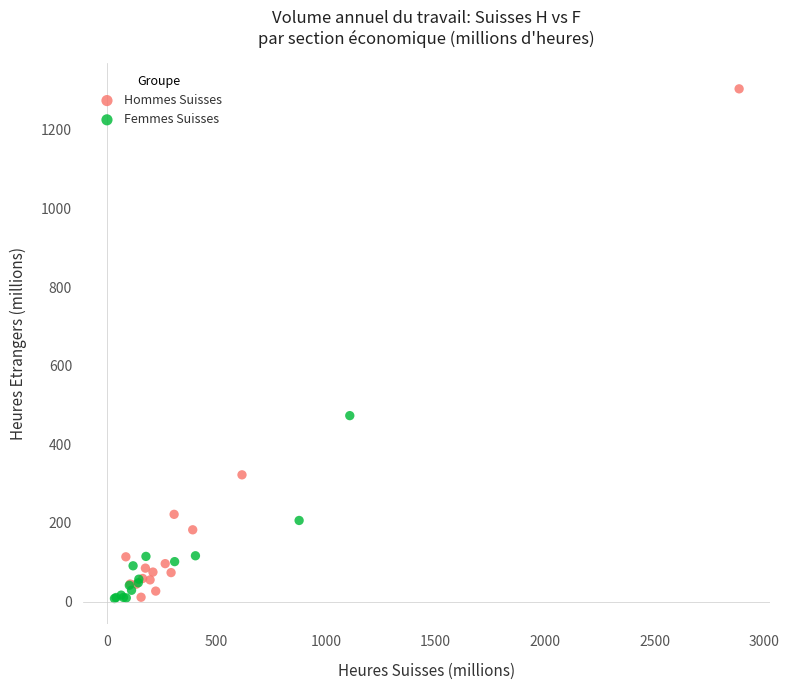

Which series contains the highest Y value?

Hommes Suisses